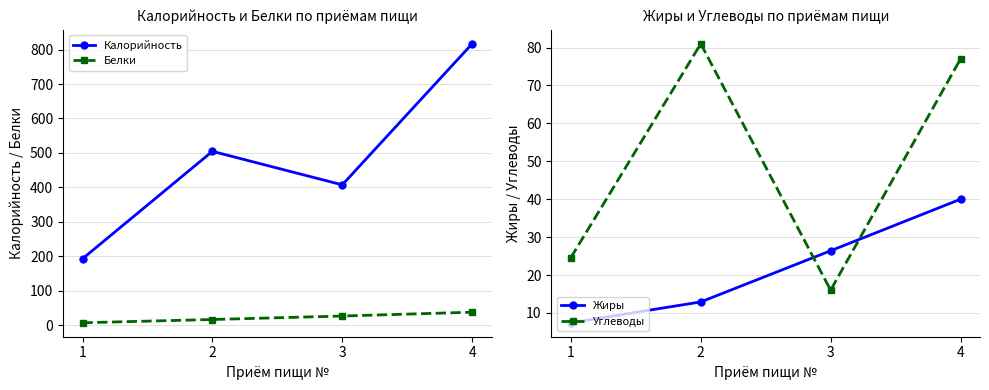

At which category does Калорийность reach its first local peak?

2